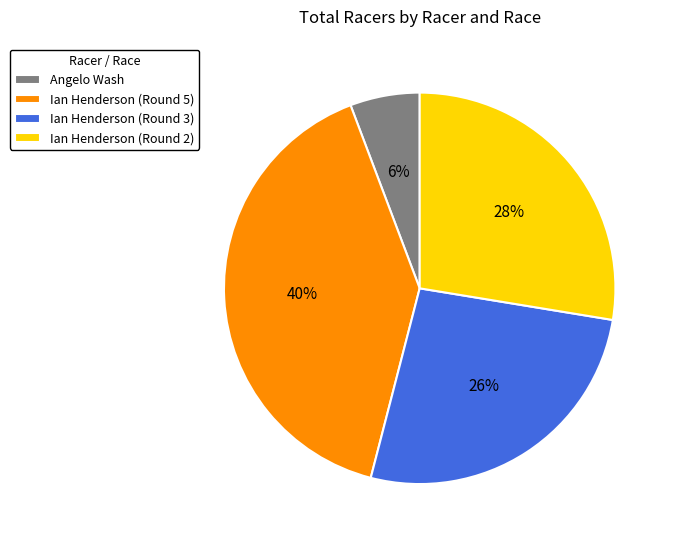

Is the sum of Angelo Wash and Ian Henderson (Round 2) greater than half?

No